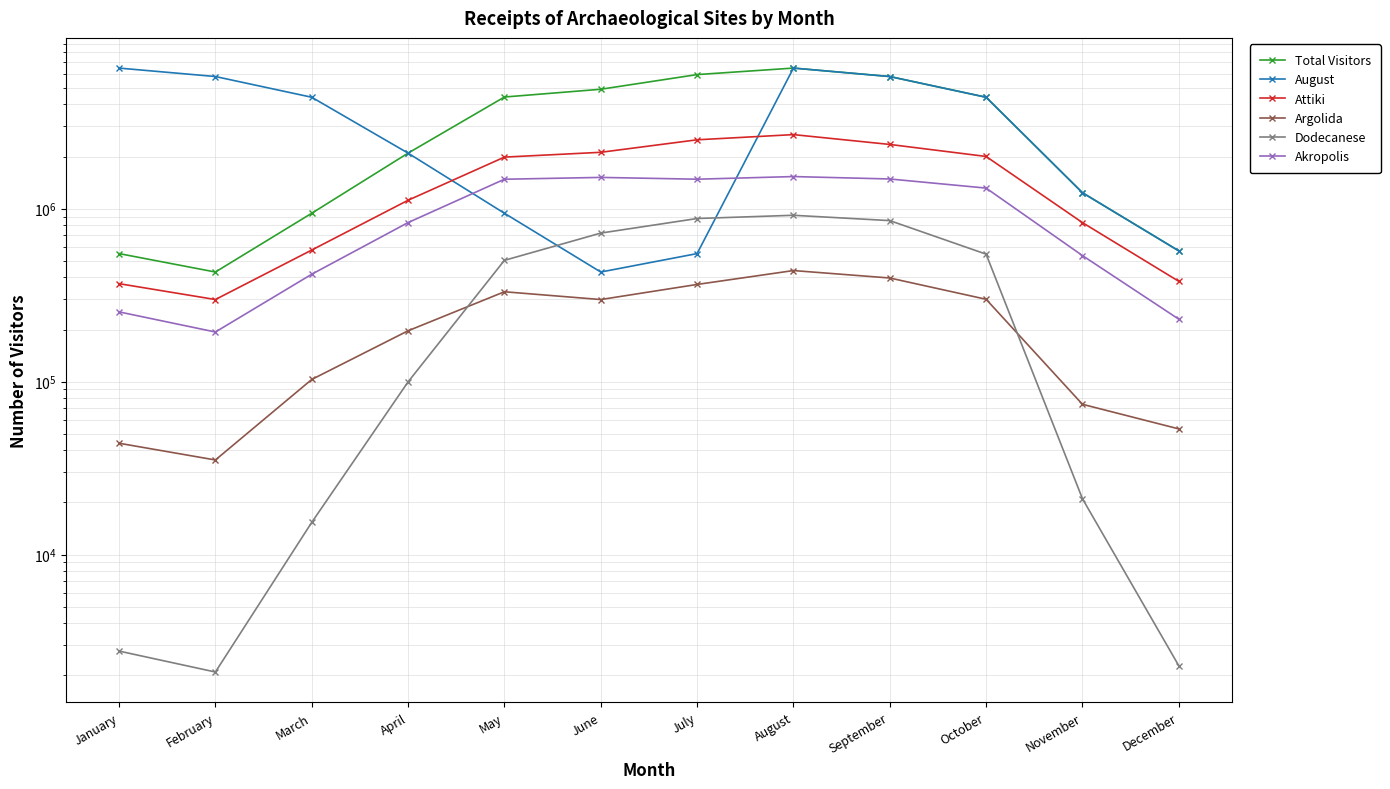

Rank the categories by Attiki value from lowest to highest.

February, January, December, March, November, April, May, October, June, September, July, August